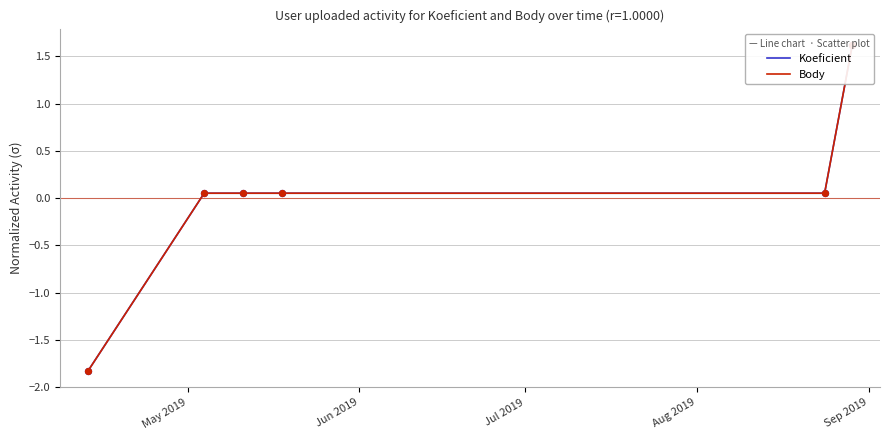

At how many categories does at least one series exceed 0?

5